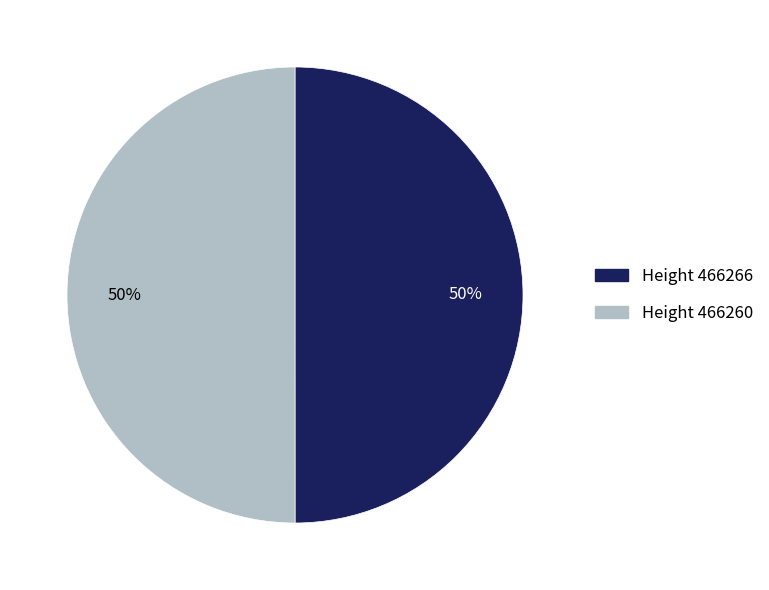

Is the sum of Height 466266 and Height 466260 greater than half?

Yes